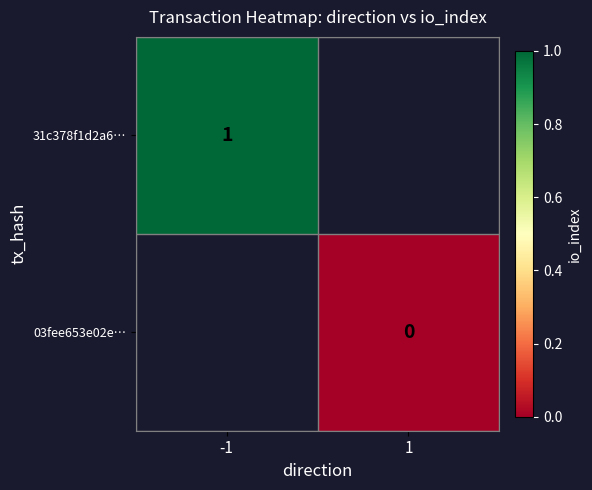

True or false: 31c378f1d2a6… has a value of 1 at -1.

True